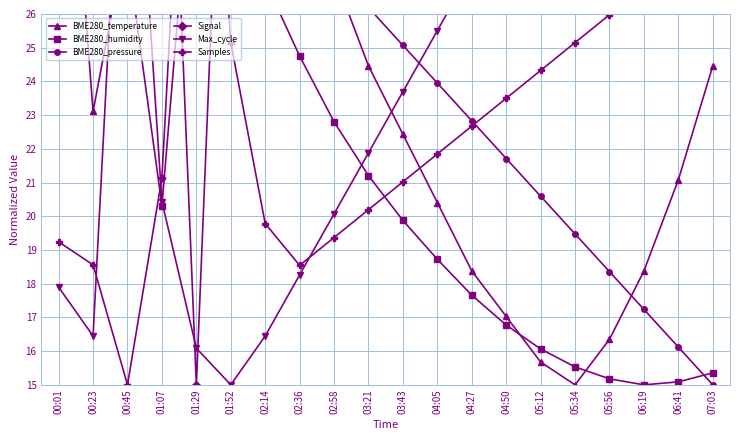

Which category has the highest value in the Samples series?

01:29